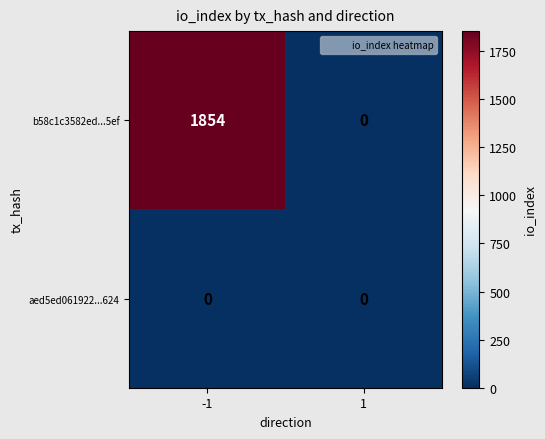

Rank the series by their average value, from lowest to highest.

aed5ed061922...624, b58c1c3582ed...5ef